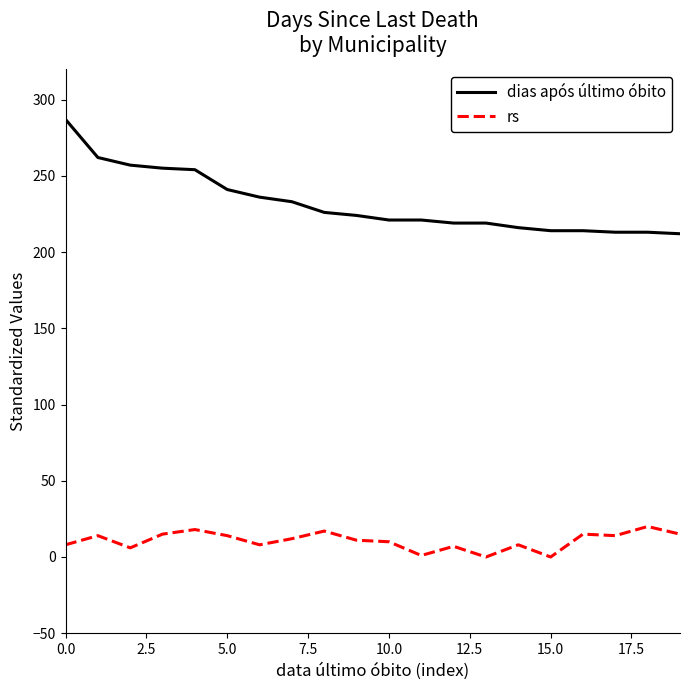

List the series in order of their overall mean, highest first.

dias após último óbito, rs